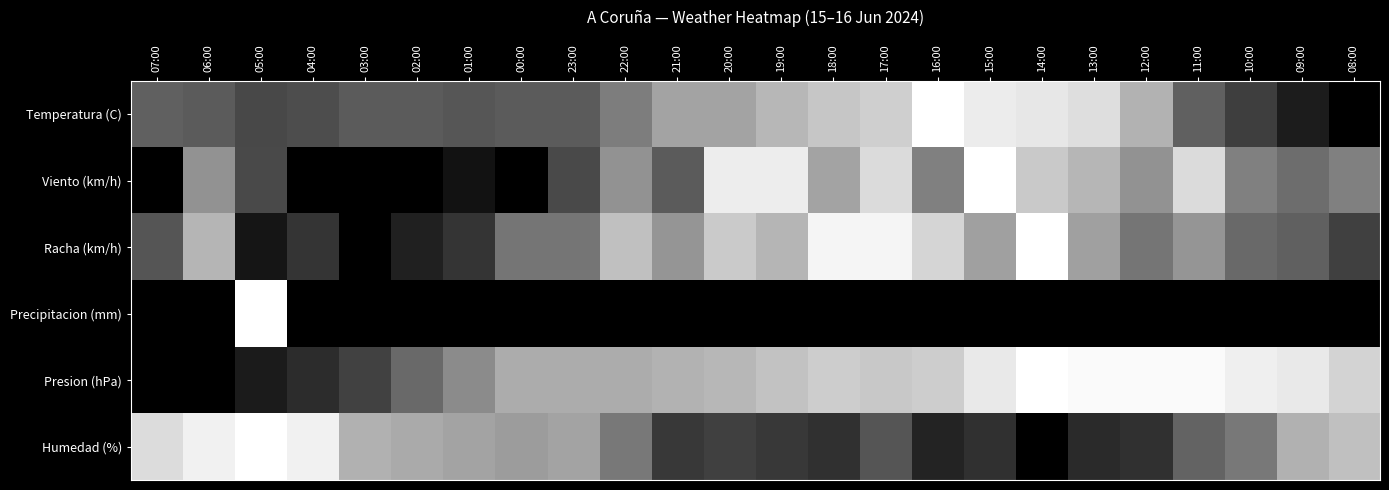

Rank the series at 14:00 from highest to lowest value.

Racha (km/h), Presion (hPa), Temperatura (C), Viento (km/h), Precipitacion (mm), Humedad (%)